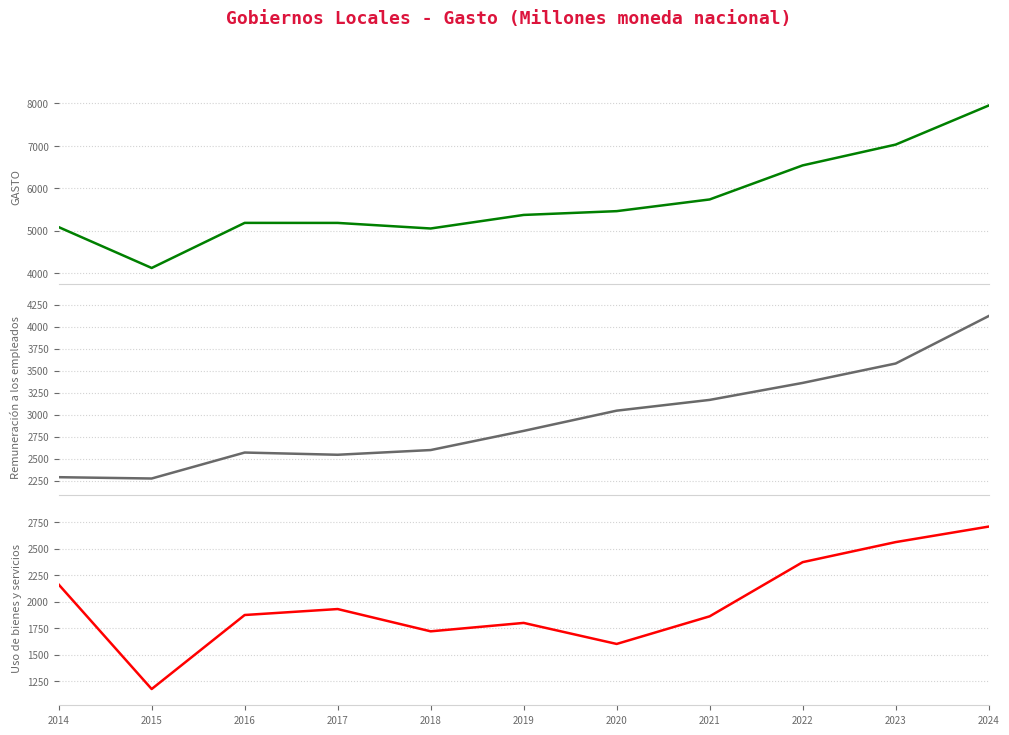

Reading left to right, what are all the values shown in this chart?

GASTO: 5085.7	4123.1	5185.4	5184.6	5053.4	5372.6	5461.9	5737.5	6539.9	7029.9	7950.4
Remuneración a los empleados: 2289.5	2274.6	2569.6	2544.4	2597.9	2815.6	3045.4	3167.6	3360.7	3581.2	4120.3
Uso de bienes y servicios: 2161.7	1176.0	1874.0	1930.2	1720.0	1799.5	1601.1	1861.6	2372.4	2561.5	2707.7